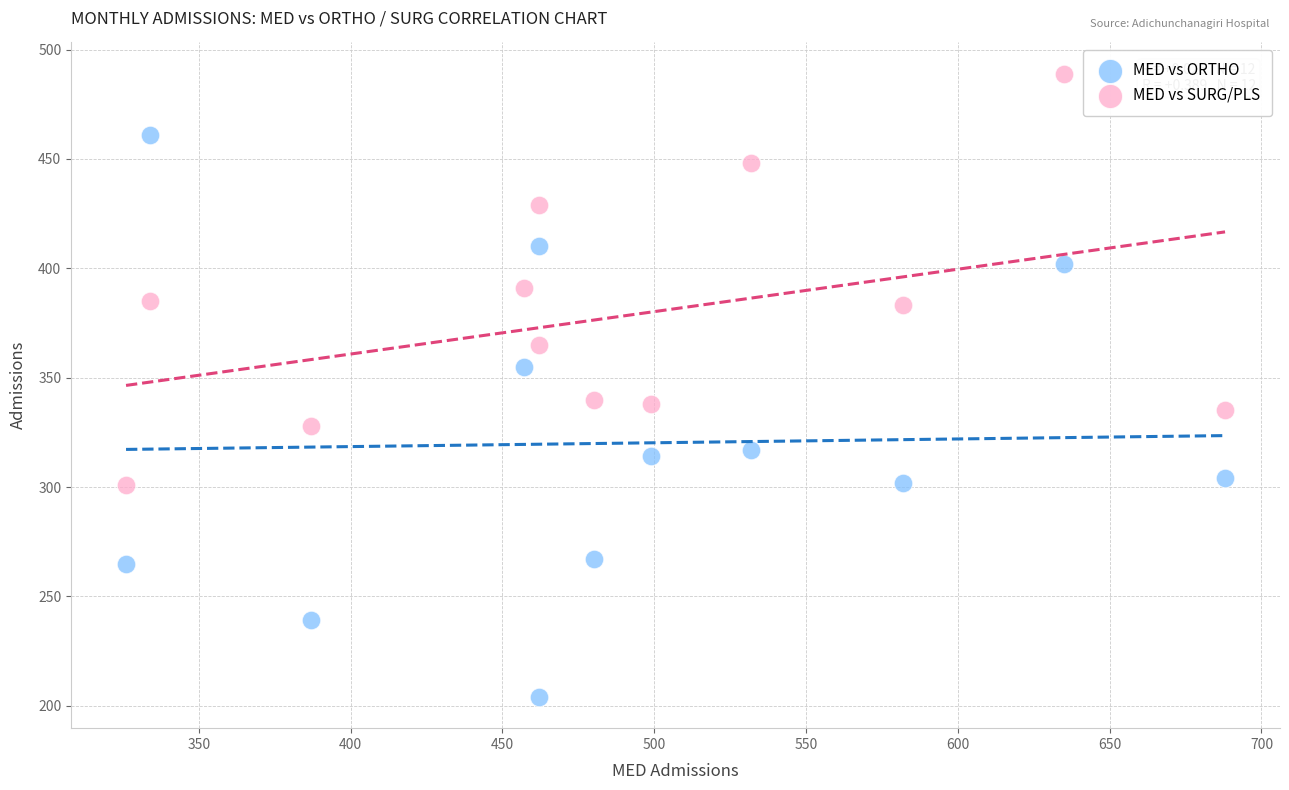

What are all the series names shown in the legend?

MED vs ORTHO, MED vs SURG/PLS